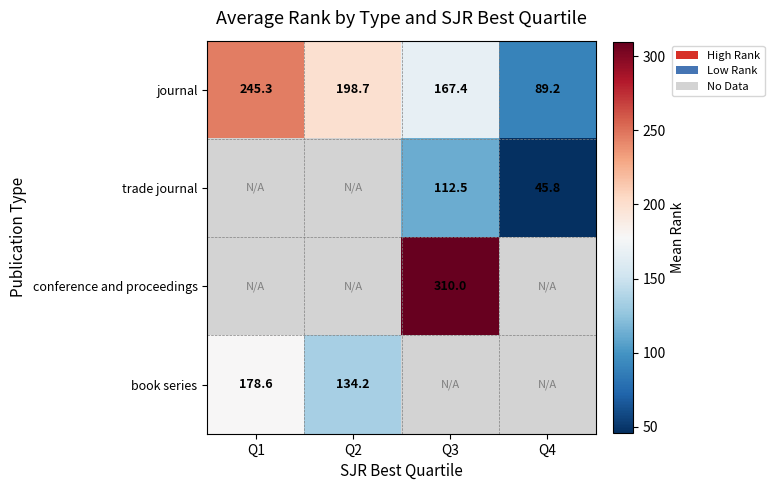

What is the average value of the journal series?

175.2